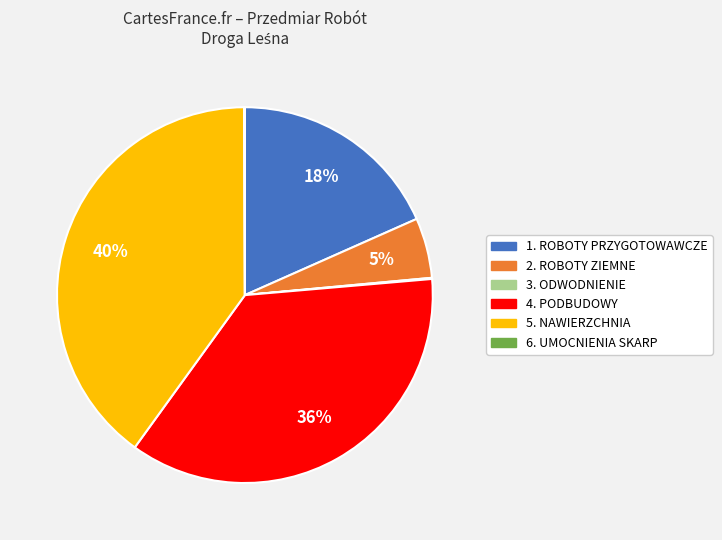

Which has a higher value, 5. NAWIERZCHNIA or 4. PODBUDOWY?

5. NAWIERZCHNIA